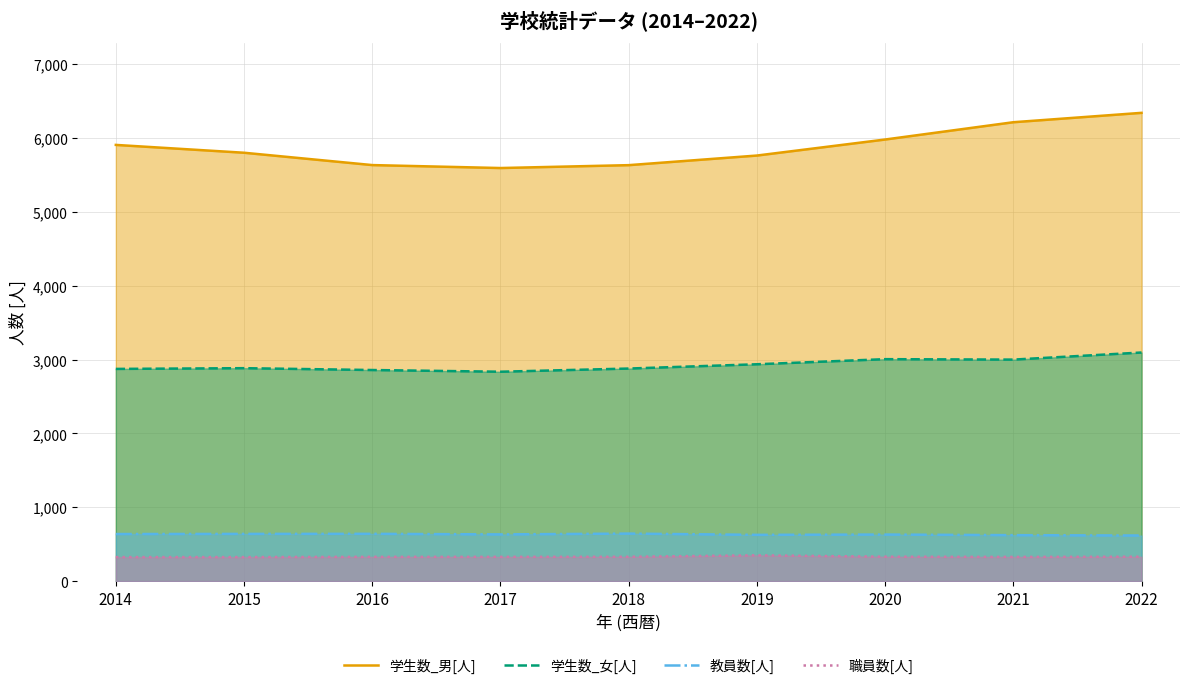

Which category has the highest value across all series?

2022